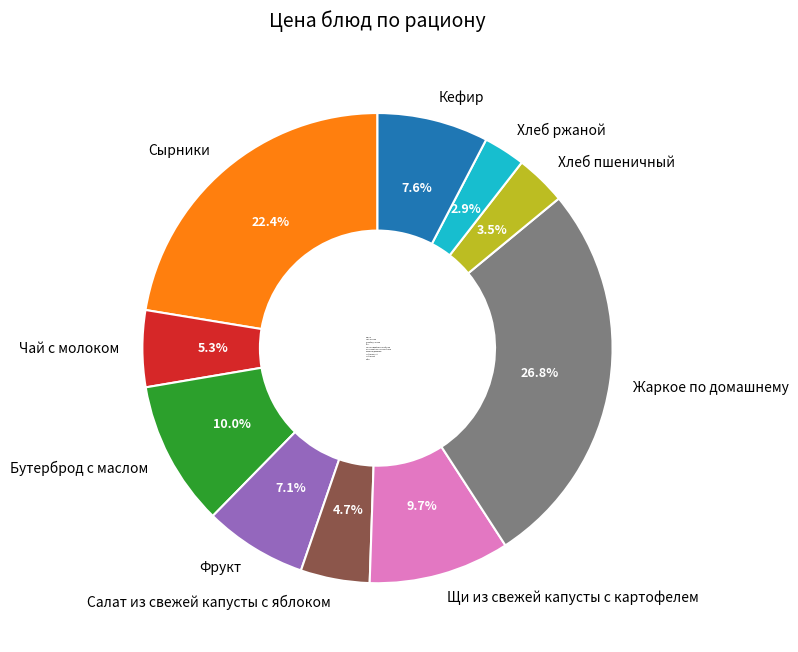

How many slices are in this pie chart?

10